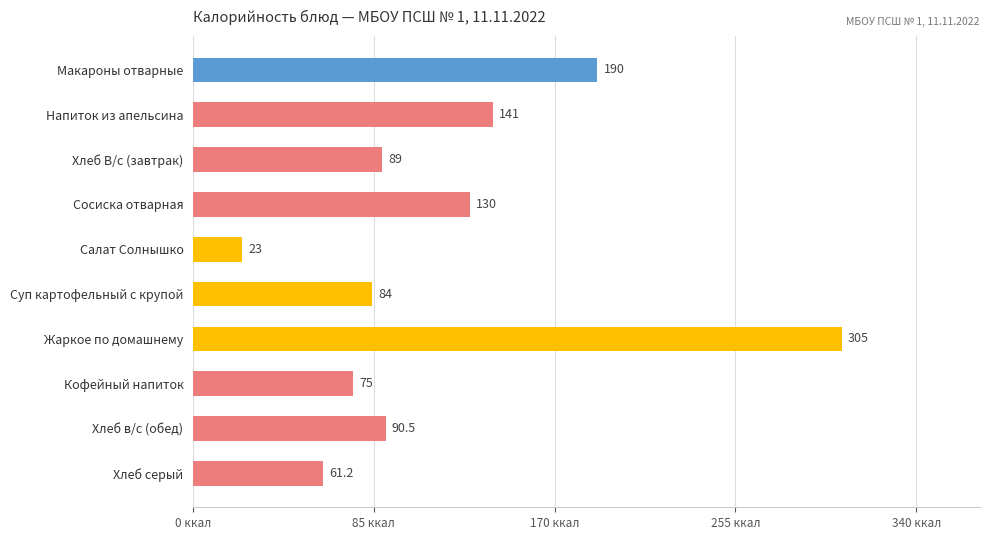

What is the greatest value displayed?

305.0